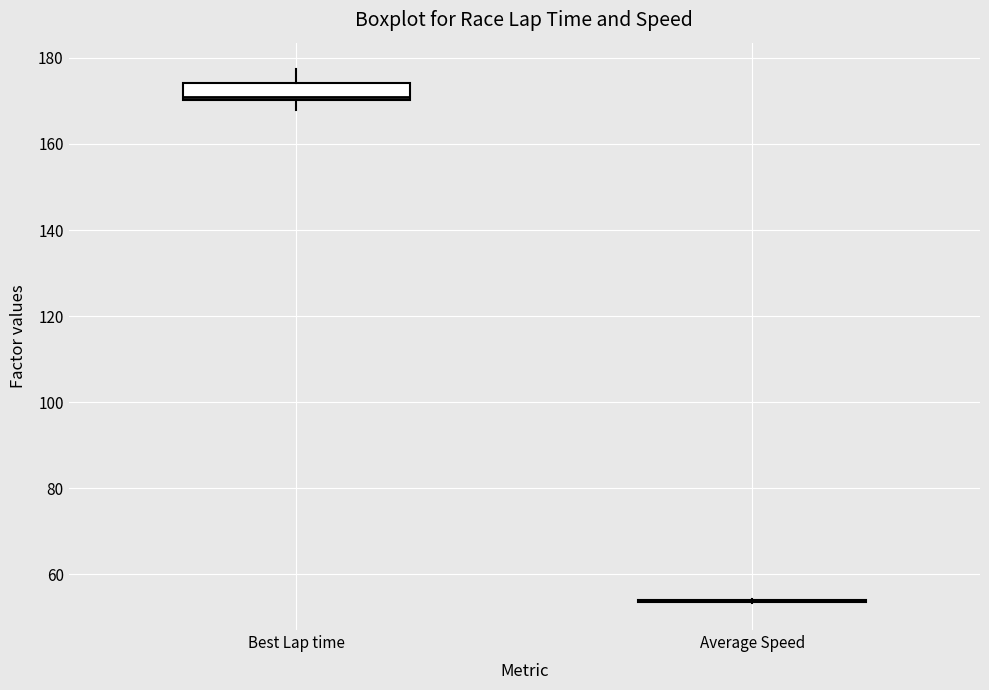

Reading left to right, transcribe this box plot: for each box, give where its median line is, the range the box spans, and where its two whiskers end, as read against the y-axis. The values are not printed on the chart, so give them approximately, as read against the axis.

Best Lap time: median 170 (just above the box's lower edge), box 170 to 174, whiskers 168 to 178
Average Speed: box collapsed to a line at 54, whiskers 54 to 54